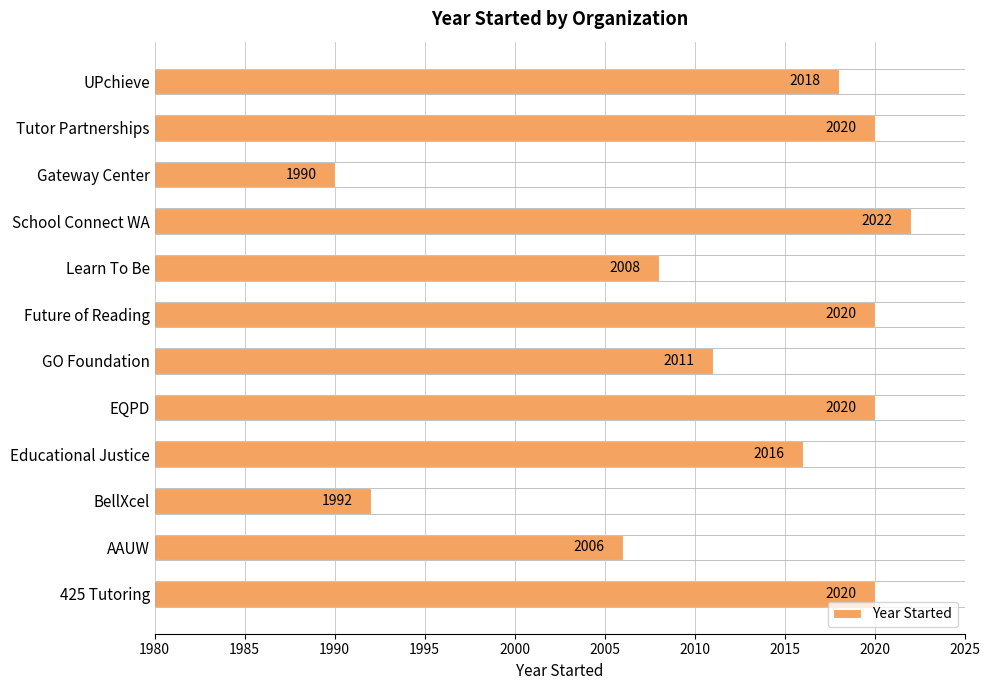

How many values are below 2018?

6